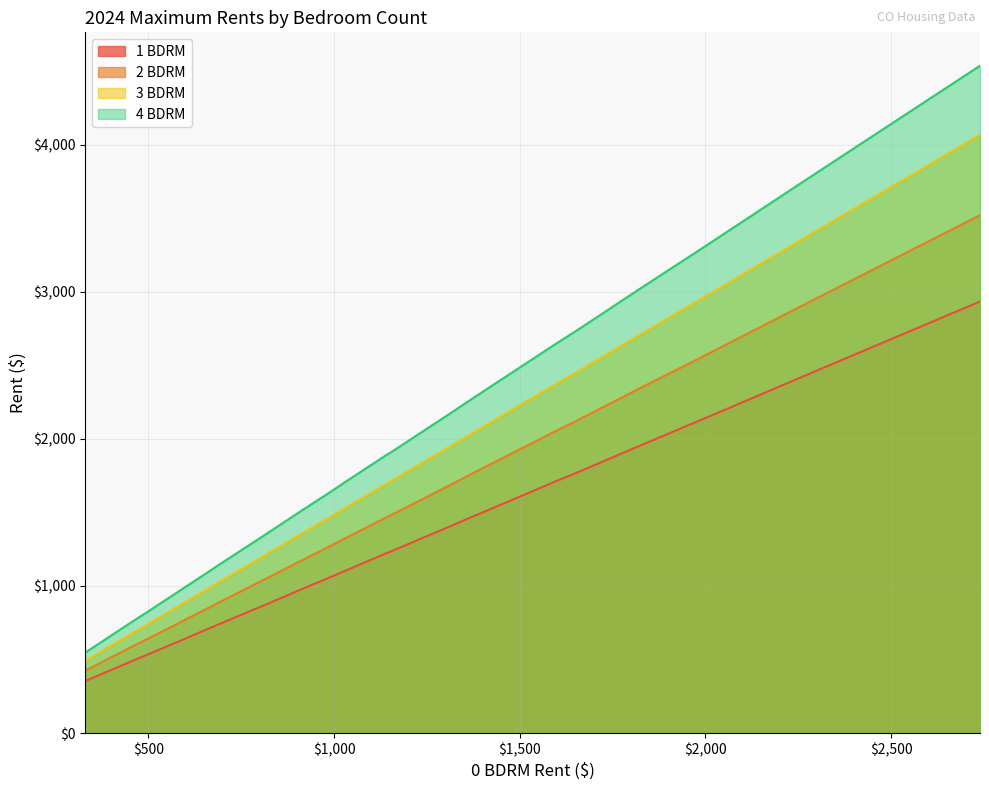

True or false: 3 BDRM has a value of 1225 at 825.

True